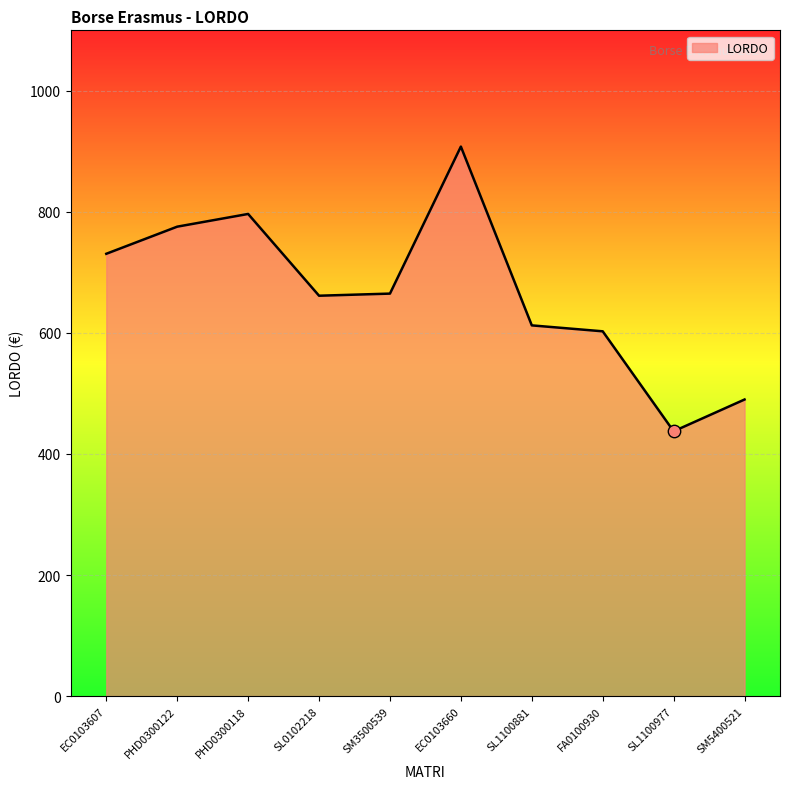

Between PHD0300118 and SM3500539, which is larger?

PHD0300118